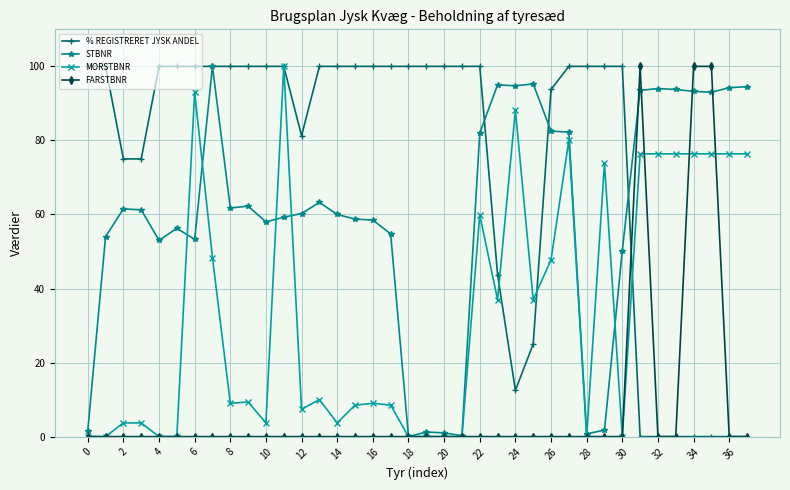

Which series has the largest total across all categories?

% REGISTRERET JYSK ANDEL